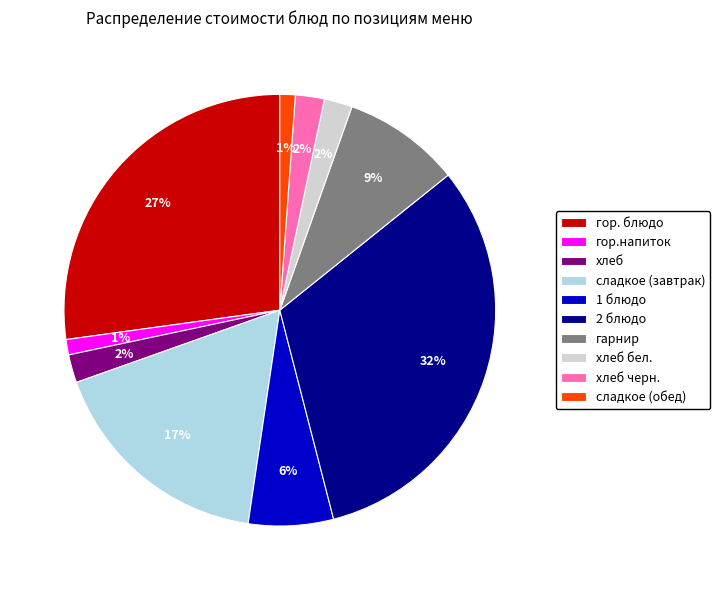

Which slice is the largest?

2 блюдо